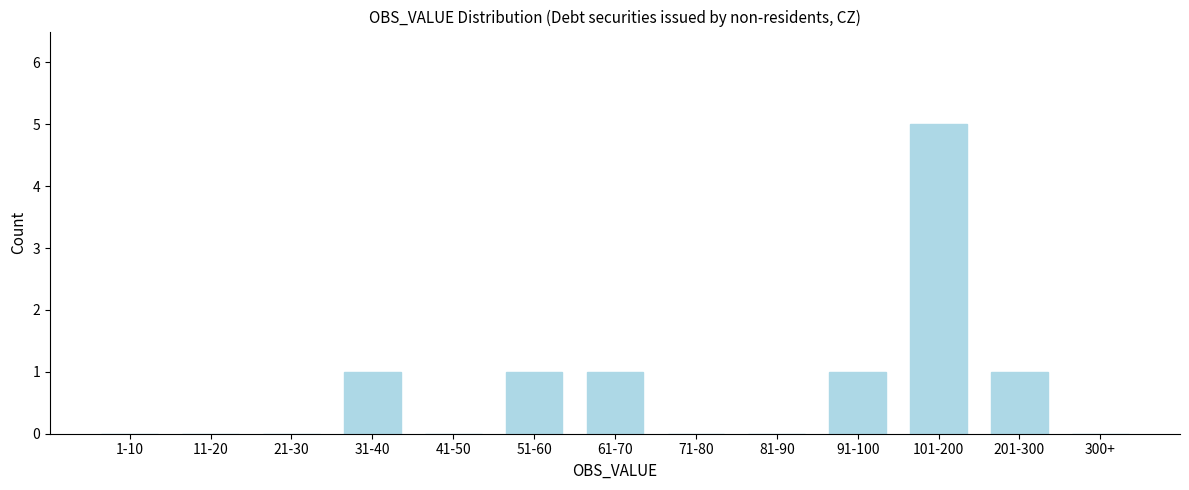

Reading left to right, list all the values displayed in this chart.

1-10=0	11-20=0	21-30=0	31-40=1	41-50=0	51-60=1	61-70=1	71-80=0	81-90=0	91-100=1	101-200=5	201-300=1	300+=0